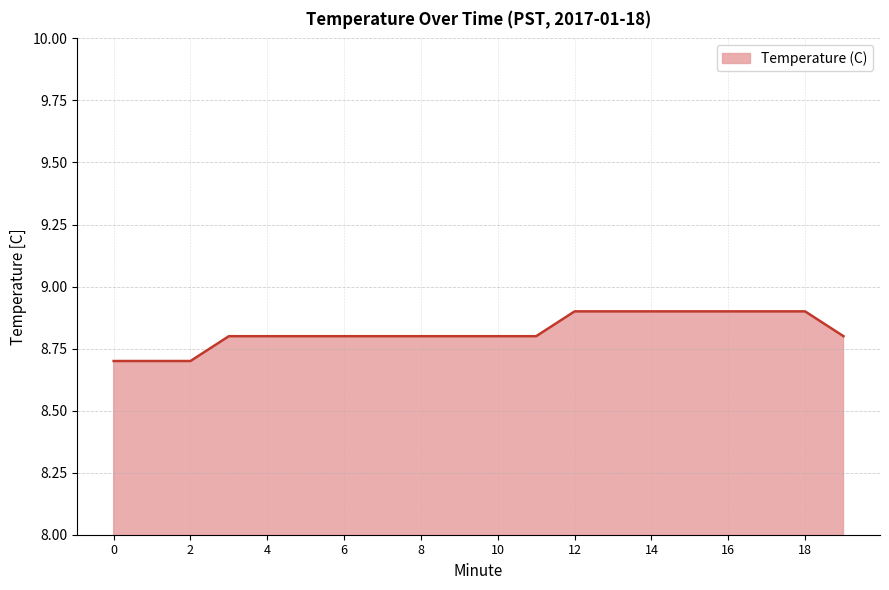

What is the greatest value displayed?

8.9